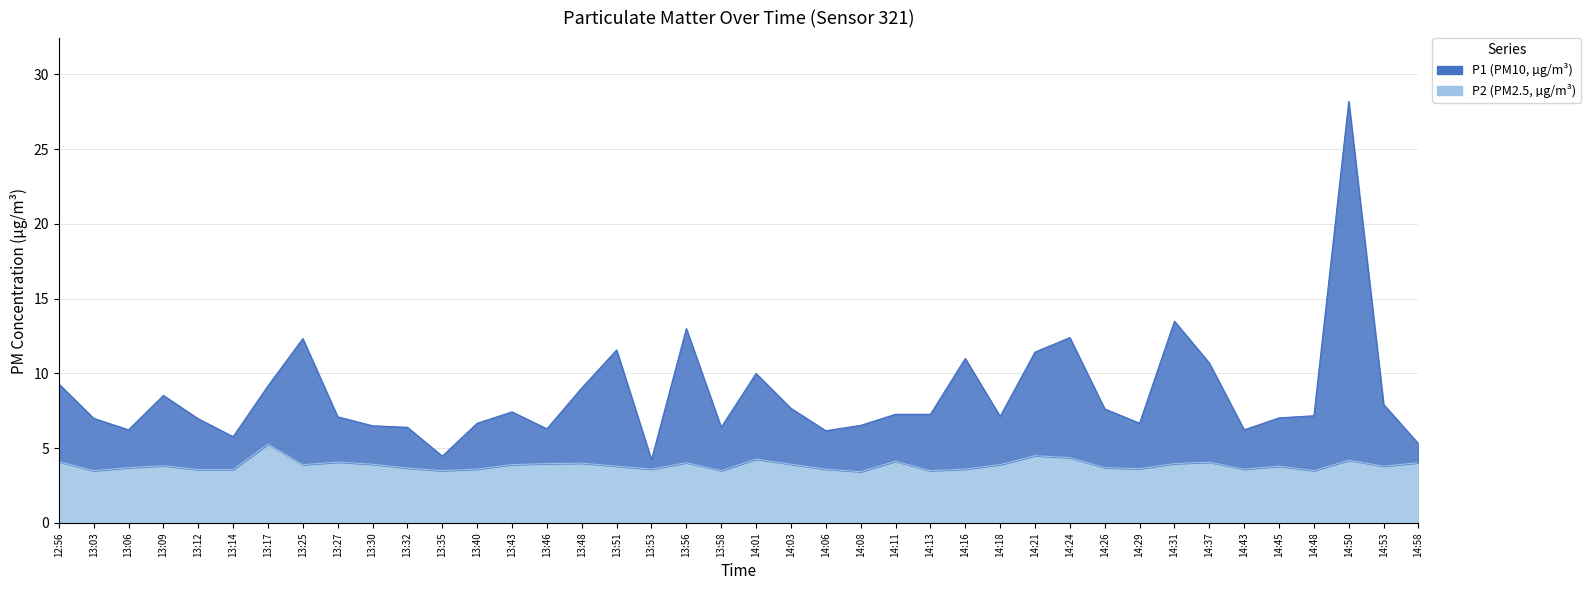

At 14:24, list the series in order from largest to smallest.

P1, P2